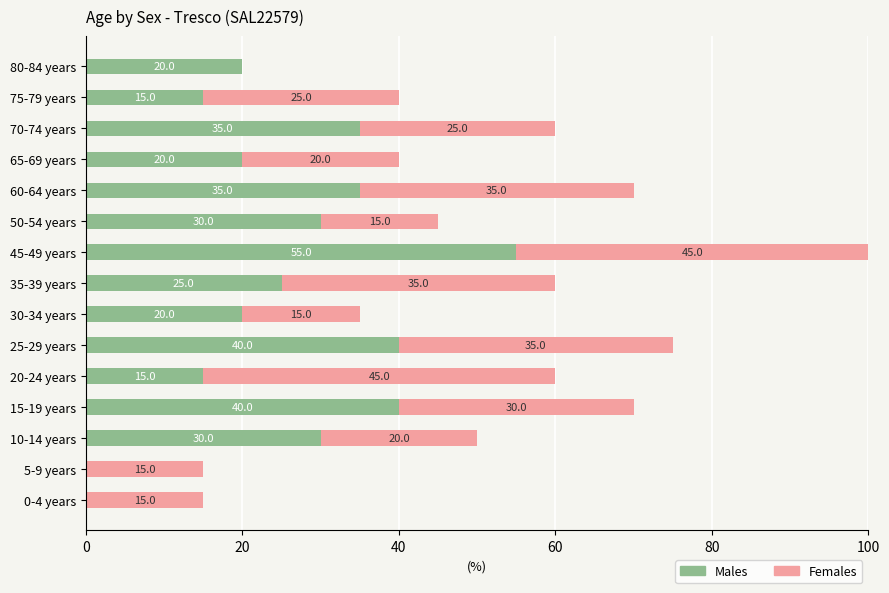

Is it true that Males equals 35.0 at 60-64 years?

True